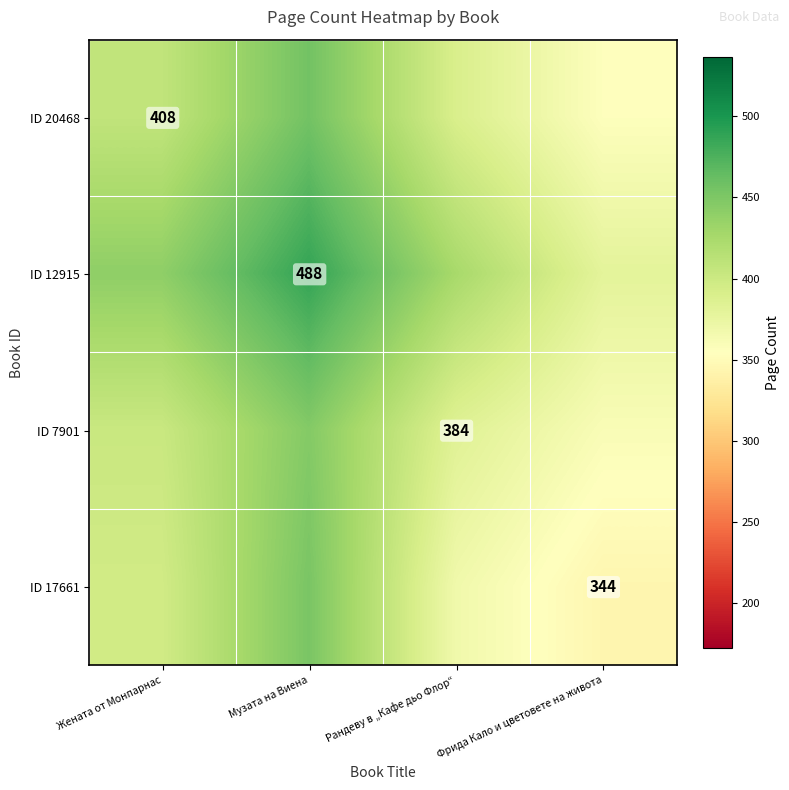

What is the average value of the ID 20468 series?

402.4